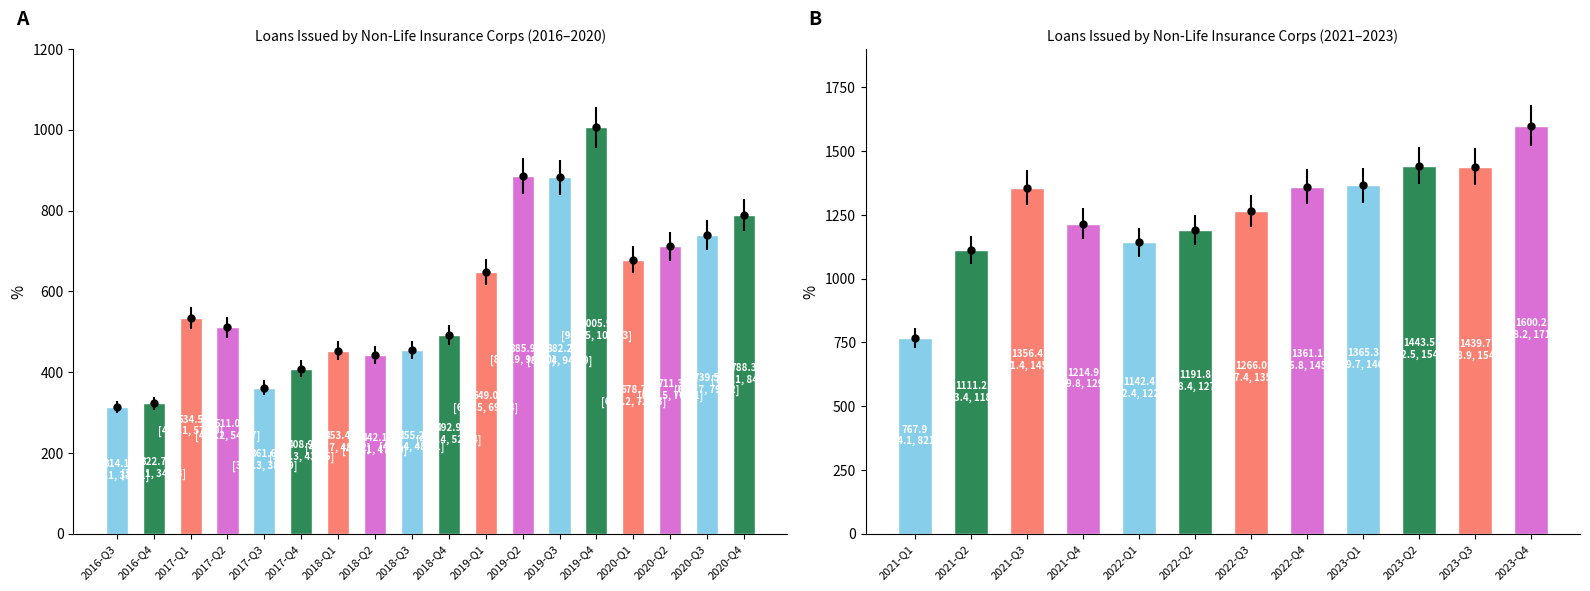

Between 2022-Q4 and 2023-Q3, which is larger?

2023-Q3